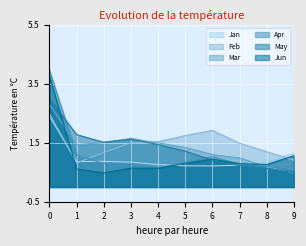

What is the value of the Feb point at the 9th from the left?

1.2